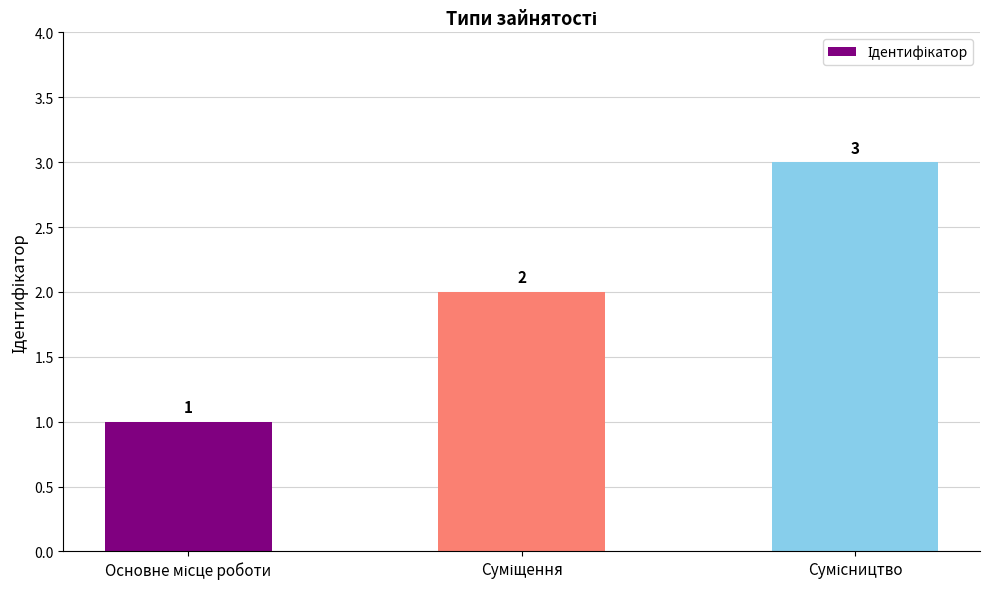

What is the sum of all values?

6